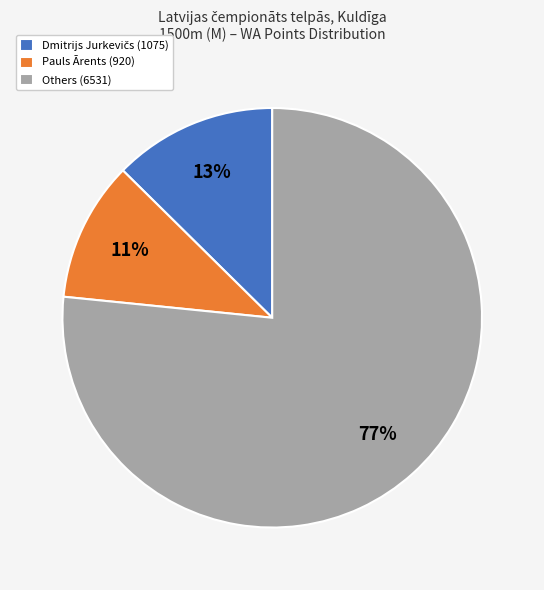

Is the sum of Pauls Ārents (920) and Others (6531) greater than half?

Yes